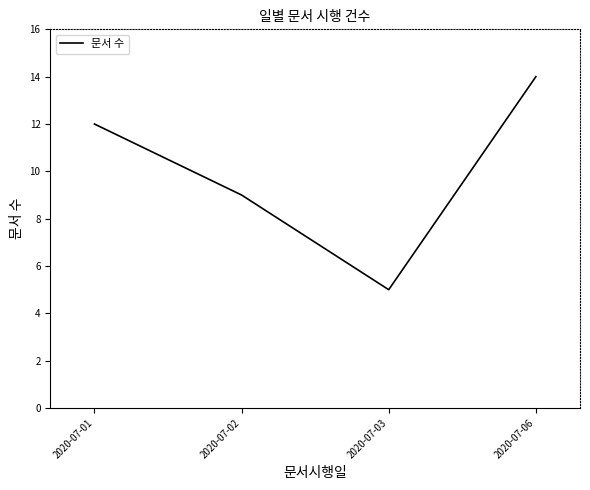

True or false: the data shows 5 at 2020-07-03.

True